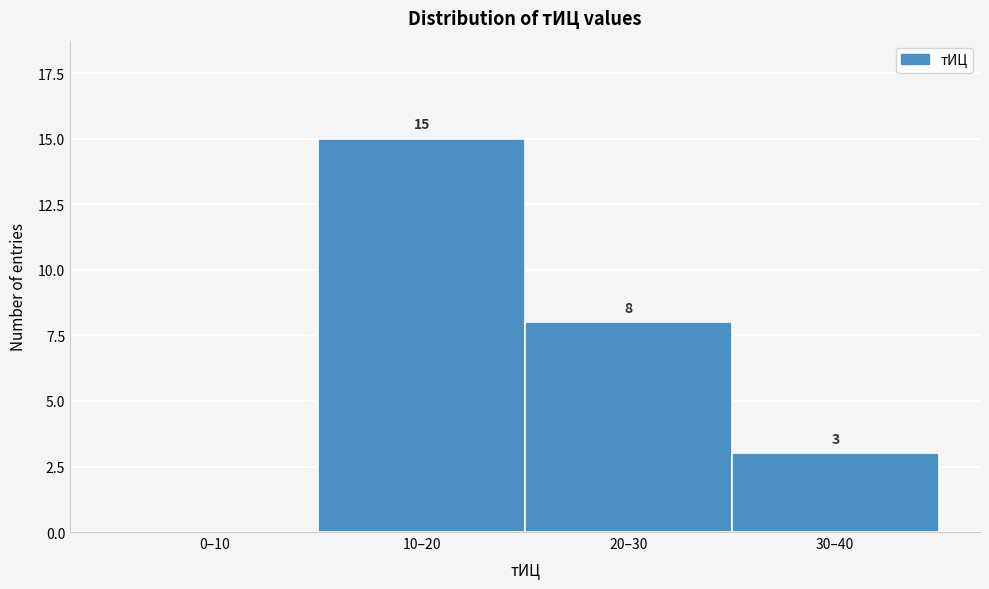

Reading left to right, what are all the values shown in this chart?

0–10=0	10–20=15	20–30=8	30–40=3